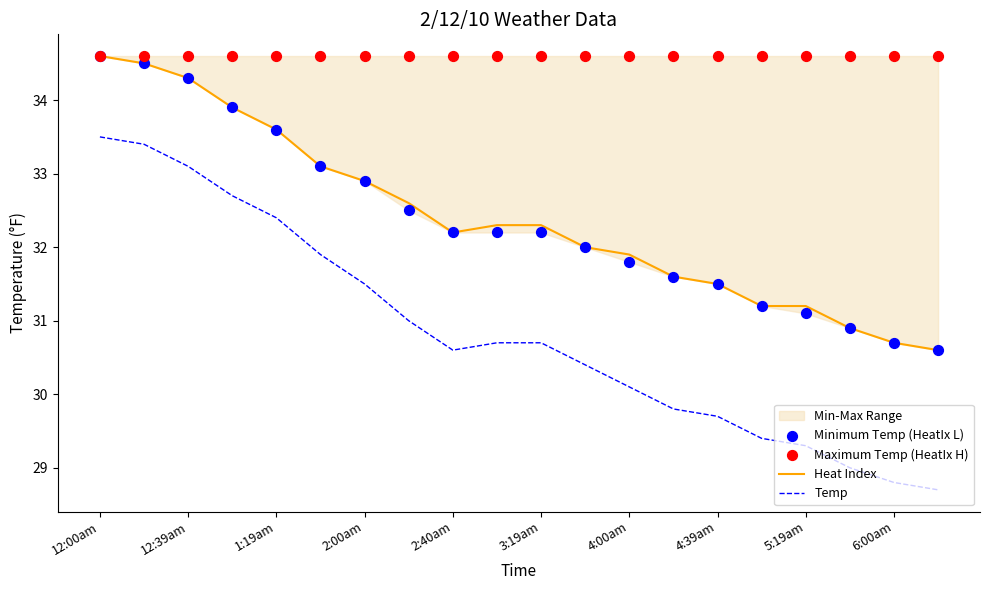

Which series reaches the maximum Y coordinate?

Heat Index